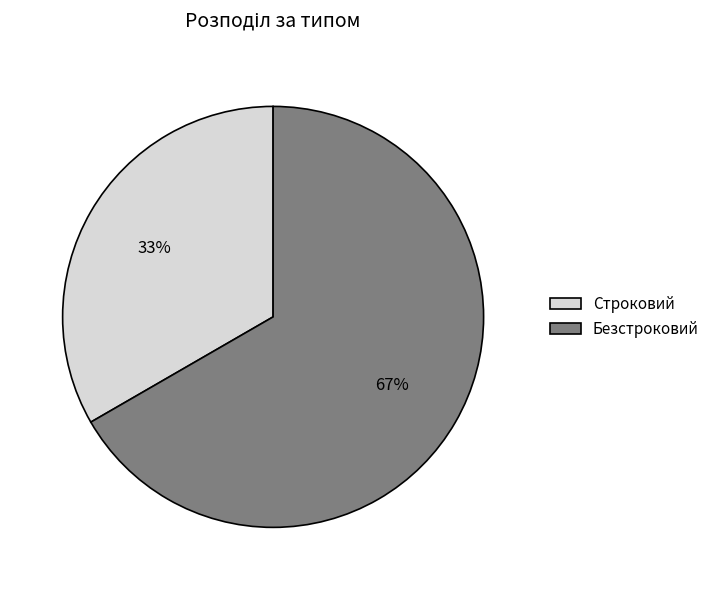

The Безстроковий slice represents 56% of the pie. True or false?

False